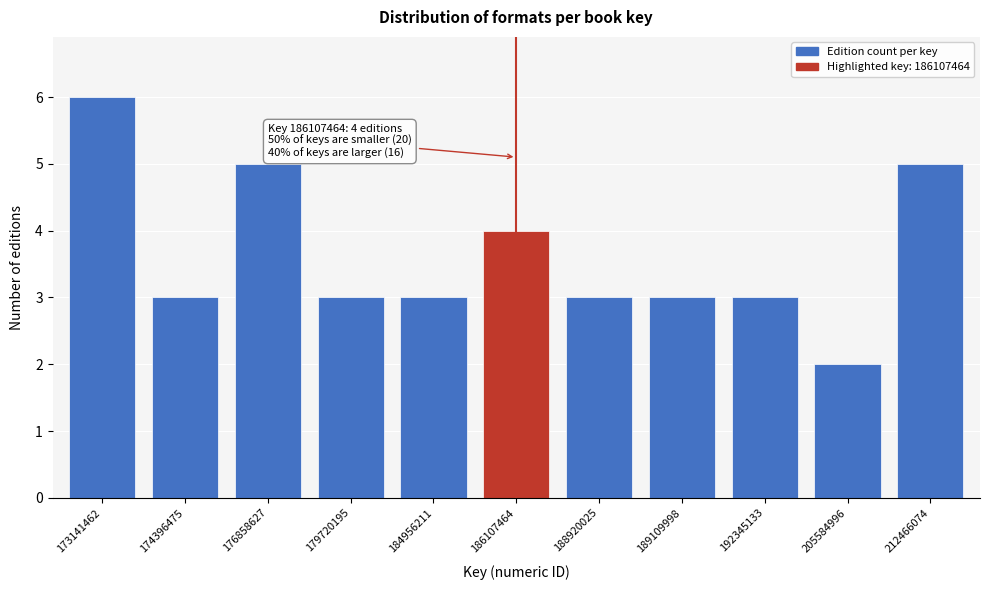

Reading left to right, transcribe all the data shown in this chart.

6	3	5	3	3	4	3	3	3	2	5